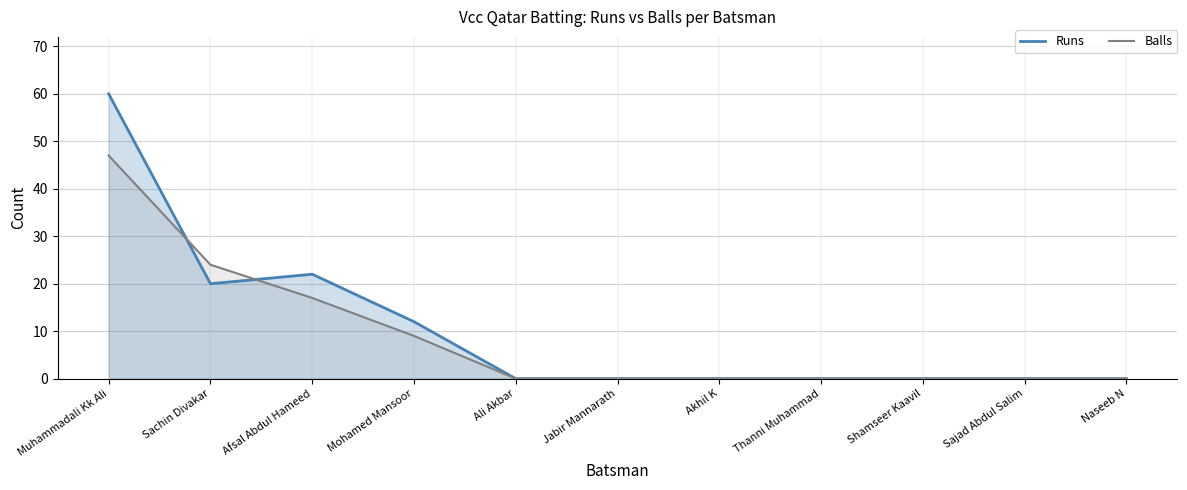

What is the sum of all Runs values?

114